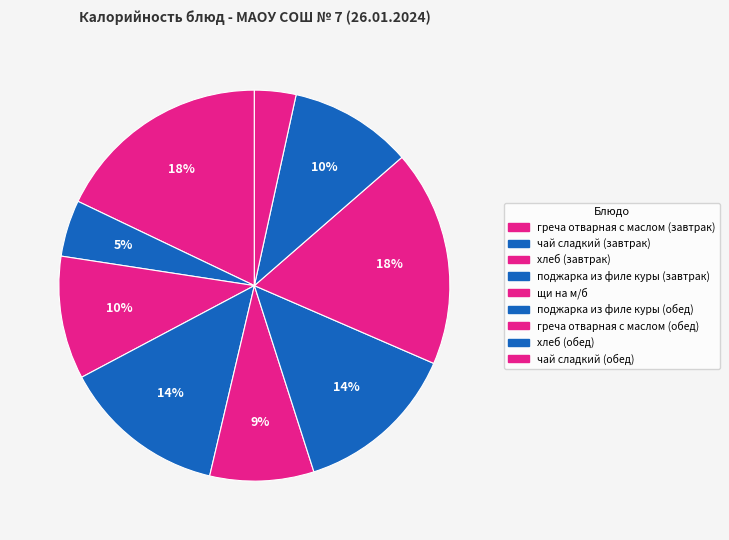

What is the largest slice in the pie chart?

греча отварная с маслом (завтрак)